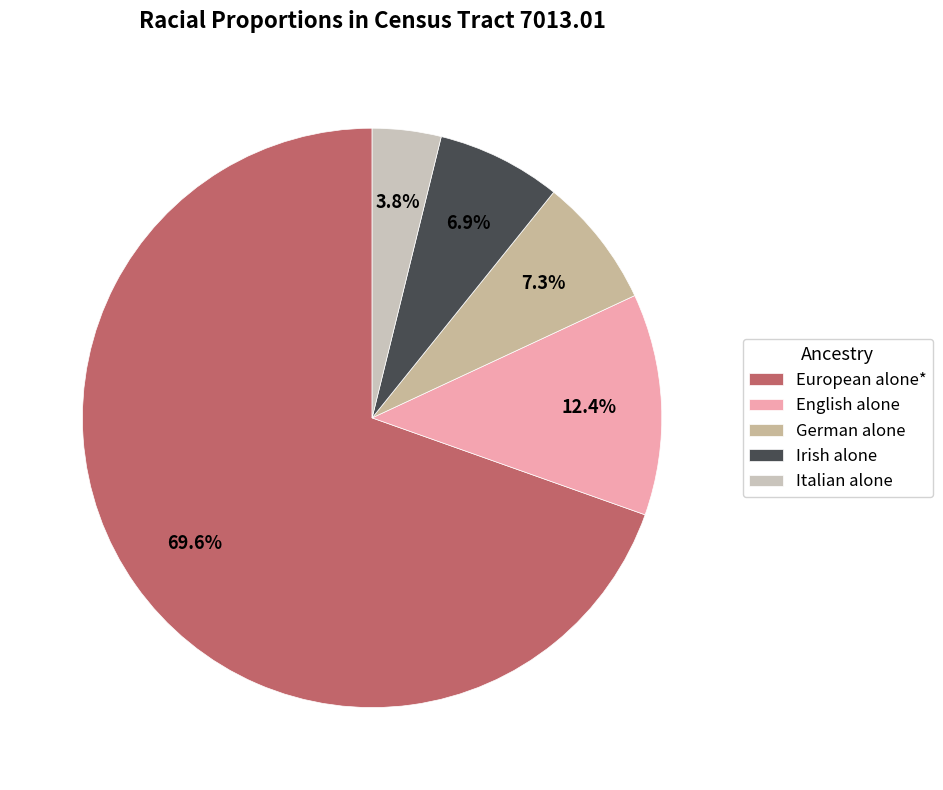

To the nearest percent, what is the difference between the German alone and European alone* slice percentages?

62%